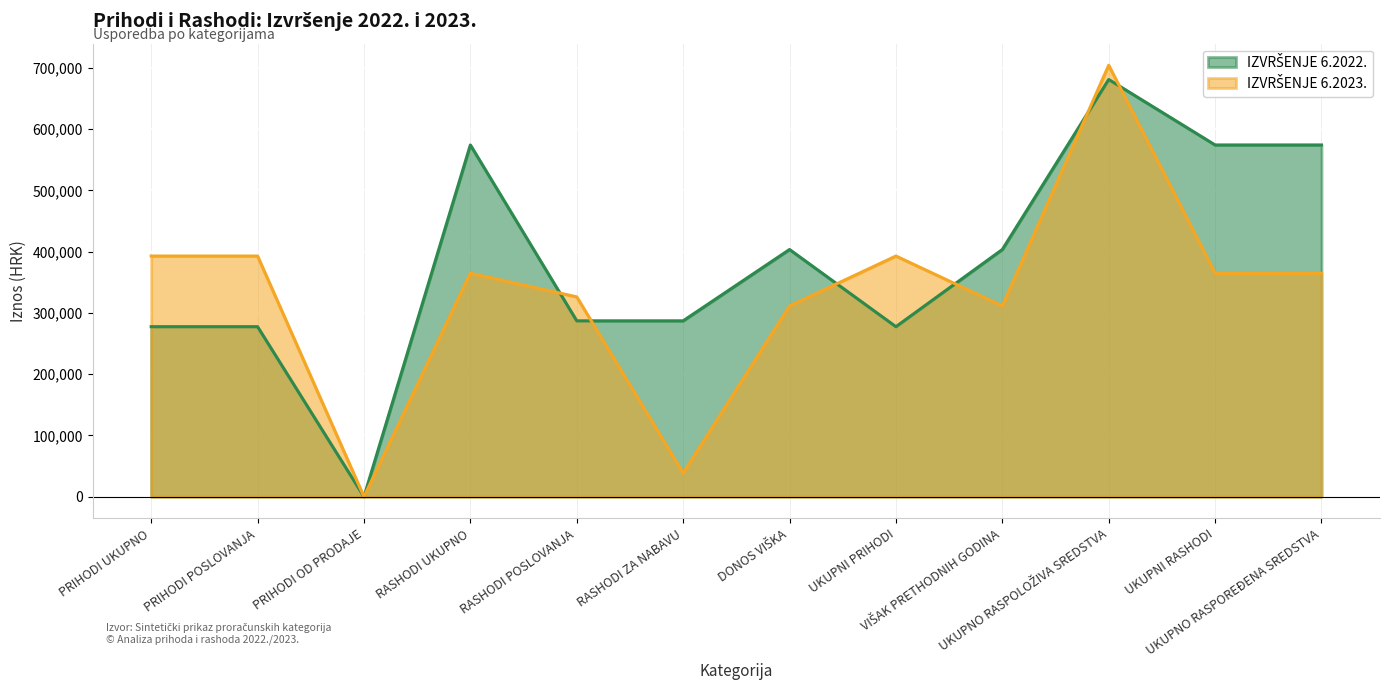

Where does the IZVRŠENJE 6.2023. series first go above 364854?

PRIHODI UKUPNO